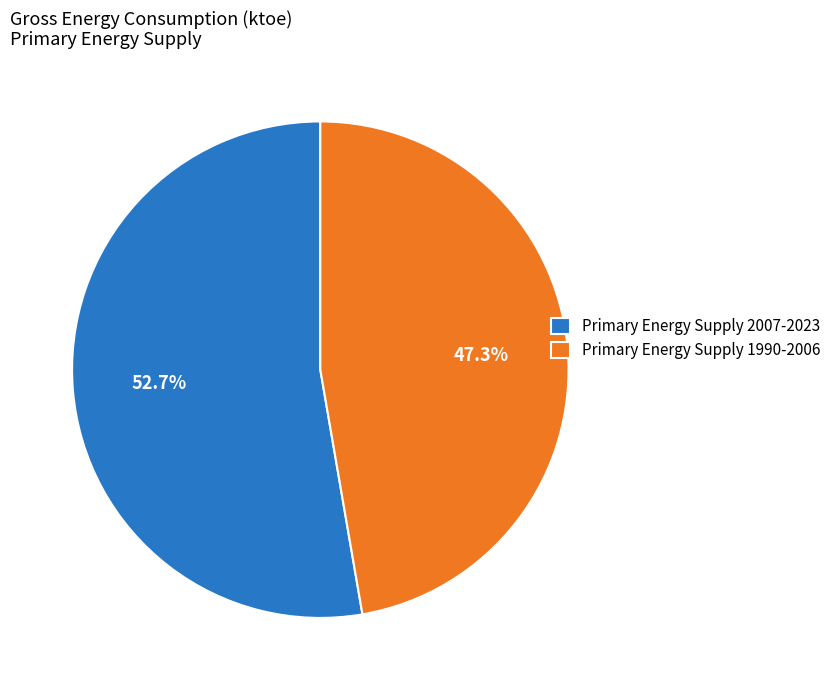

Which slice is the smallest?

Primary Energy Supply 1990-2006